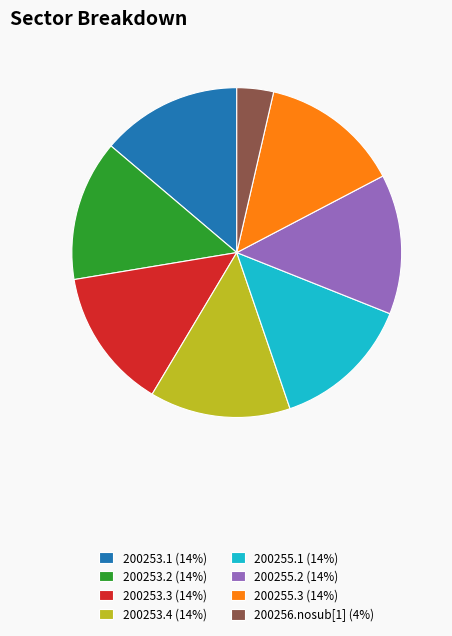

Count the number of slices in the pie.

8